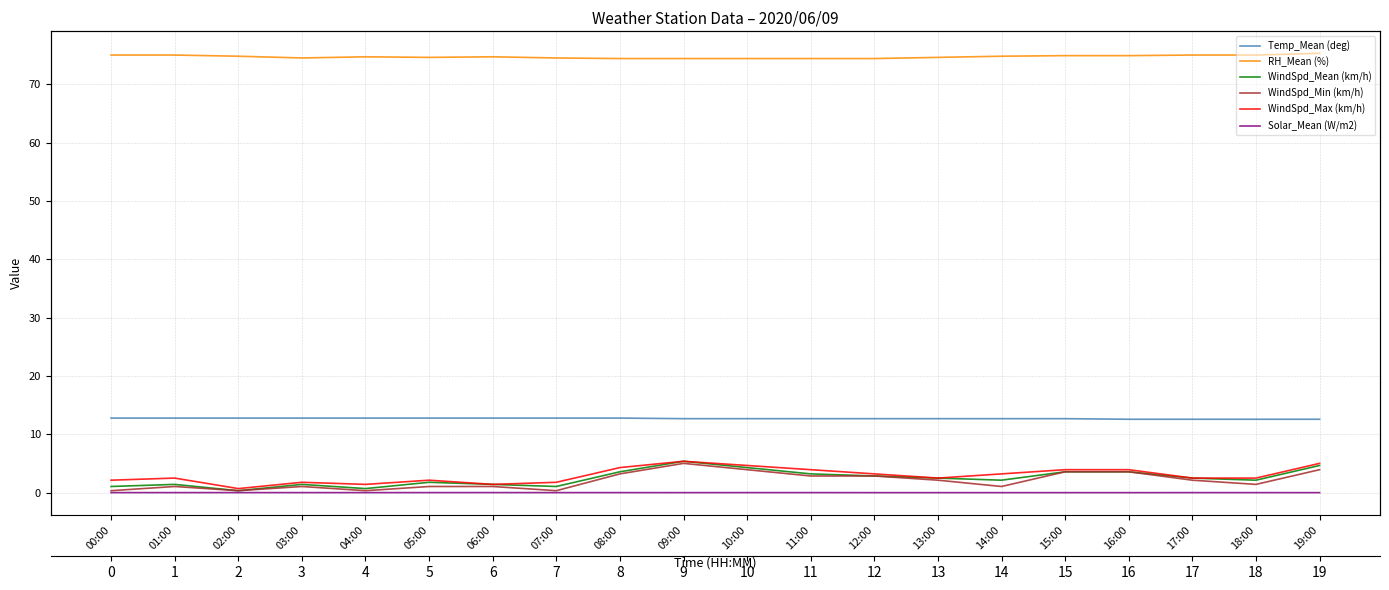

Which has a higher value, 17:00 or 04:00?

04:00